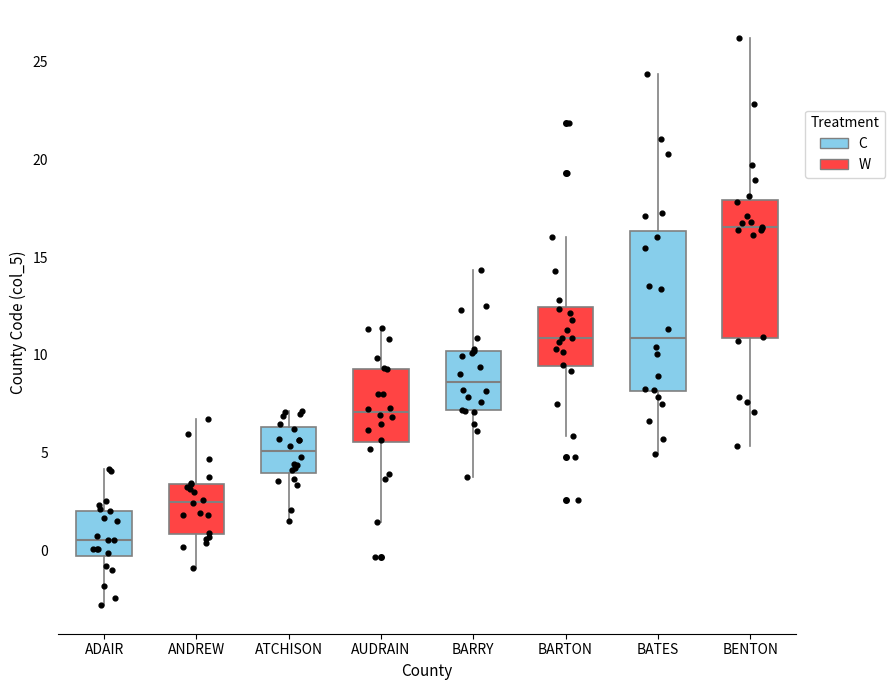

Which box has the highest median line?

BENTON